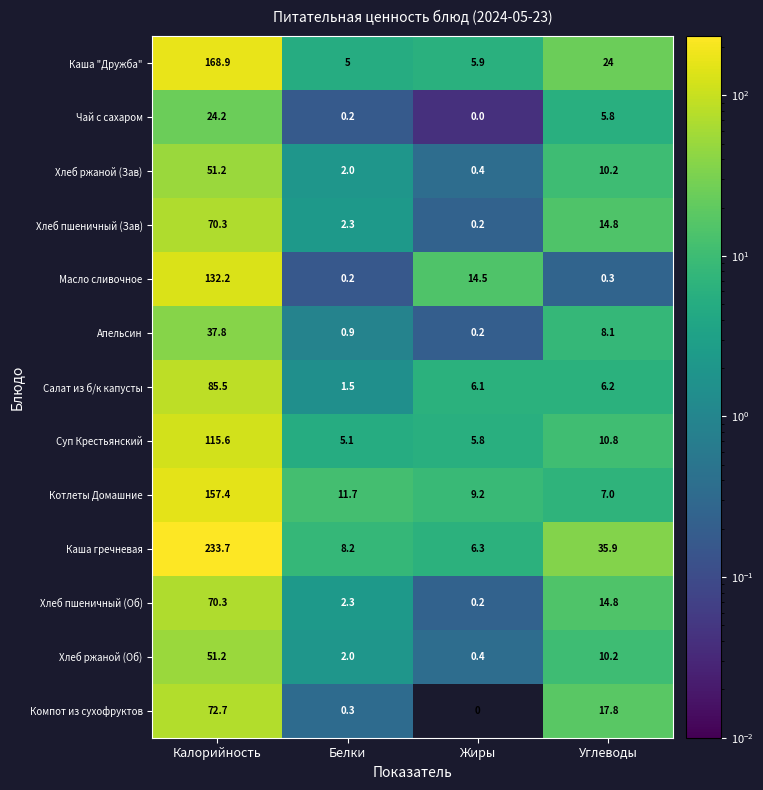

At which label does Котлеты Домашние first exceed 11?

Калорийность